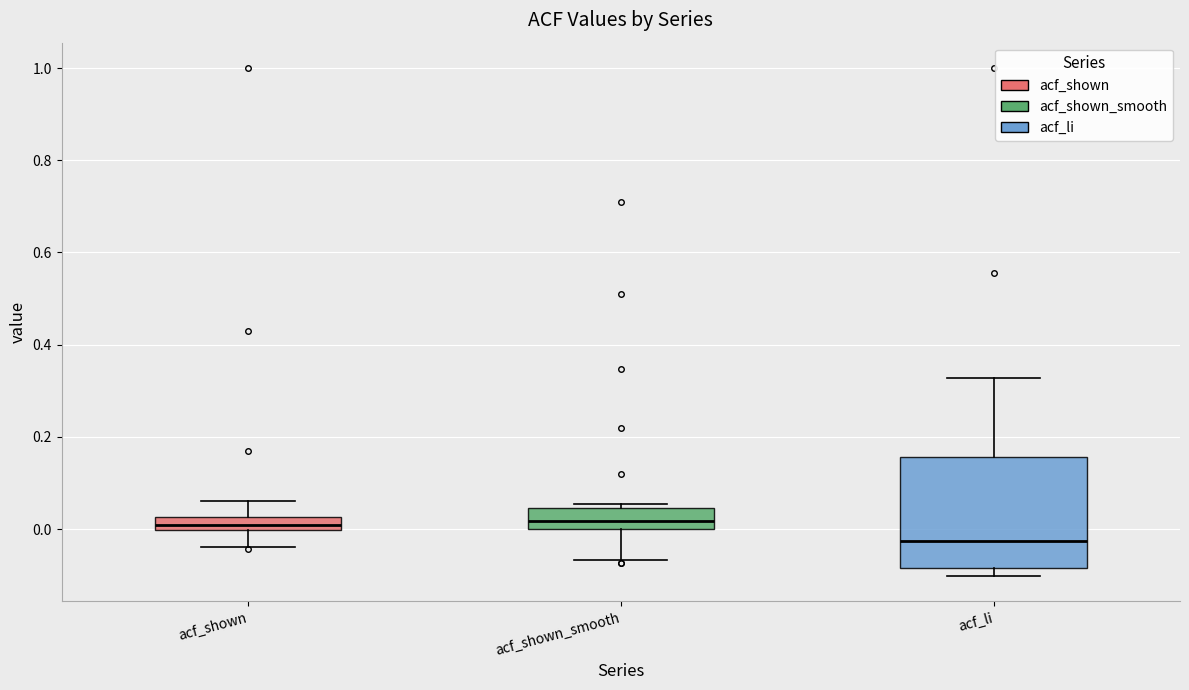

Which box has the lowest median line?

acf_li